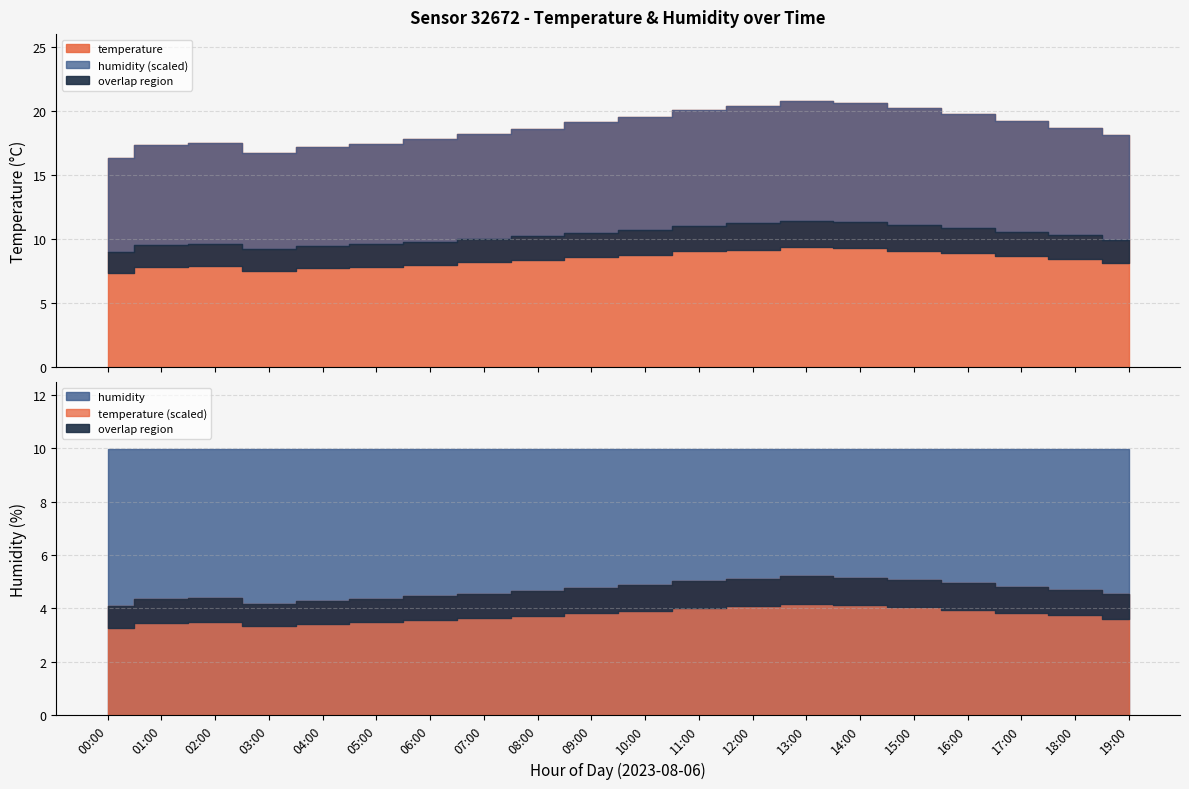

What is the label of the 1st point from the right?

19:00